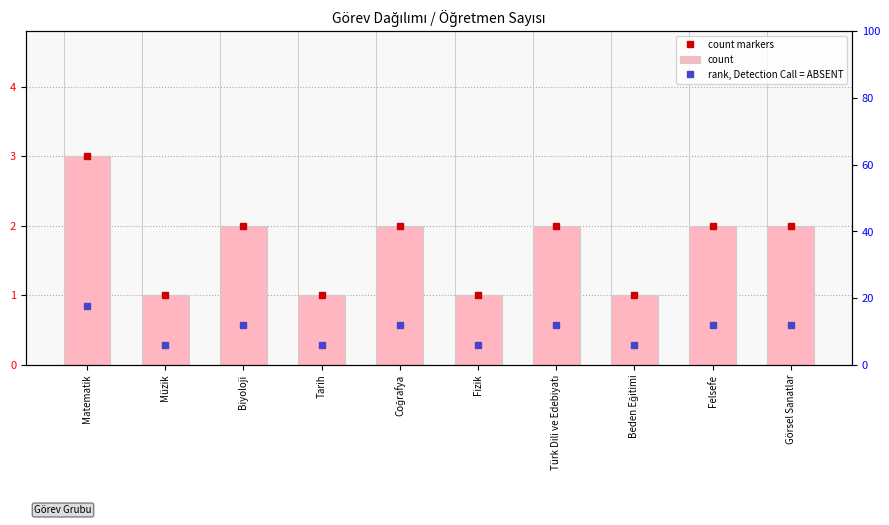

Are the bars grouped side by side (vs. stacked)?

Yes